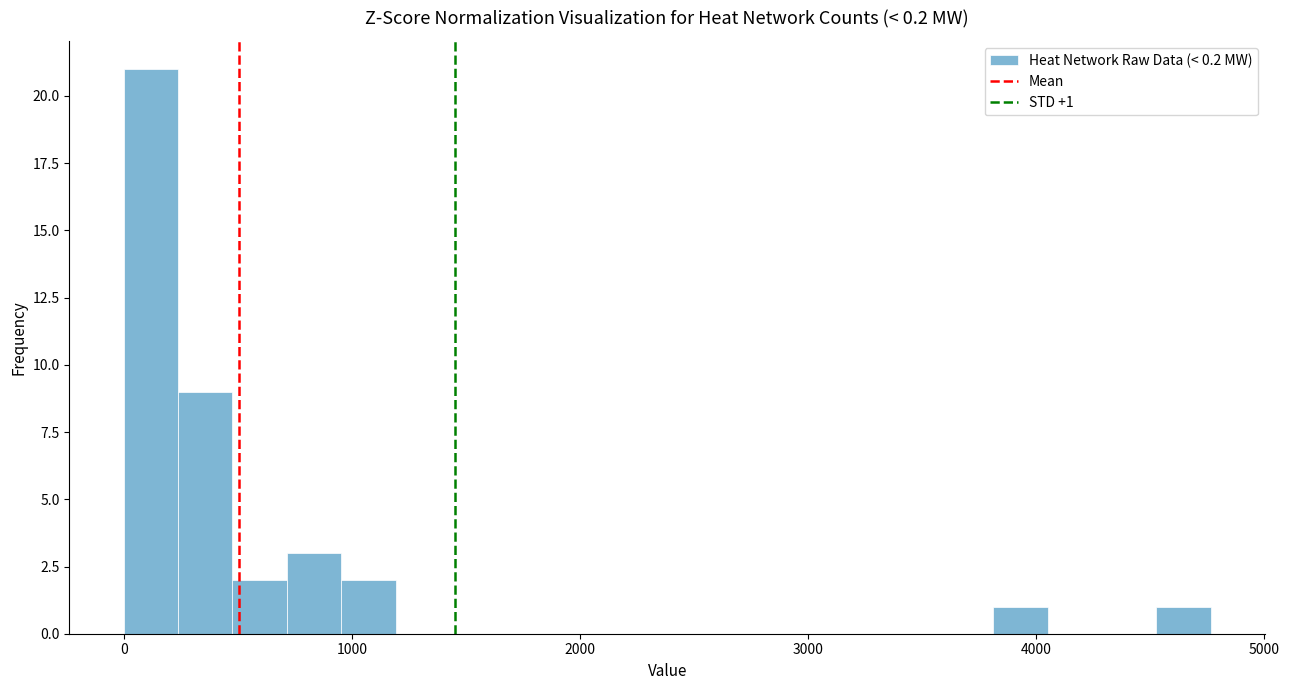

Around what value on the x-axis is the tallest bar? Give the approximate position of its centre, as read against the axis.

100